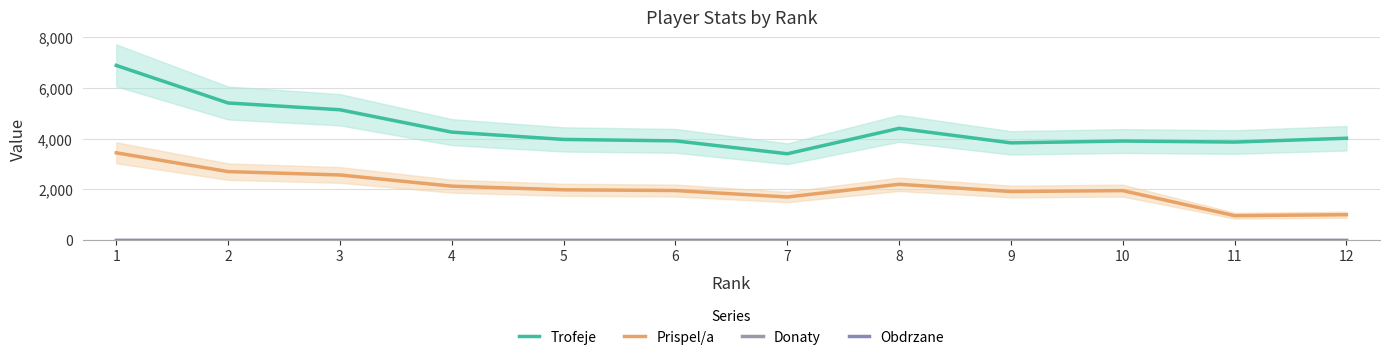

What are all the series names shown in the legend?

Trofeje, Prispel/a, Donaty, Obdrzane